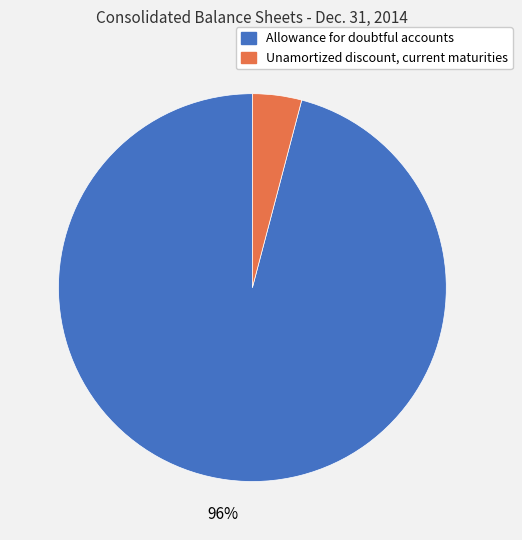

To the nearest percent, what is the combined percentage of Allowance for doubtful accounts and Unamortized discount, current maturities?

100%